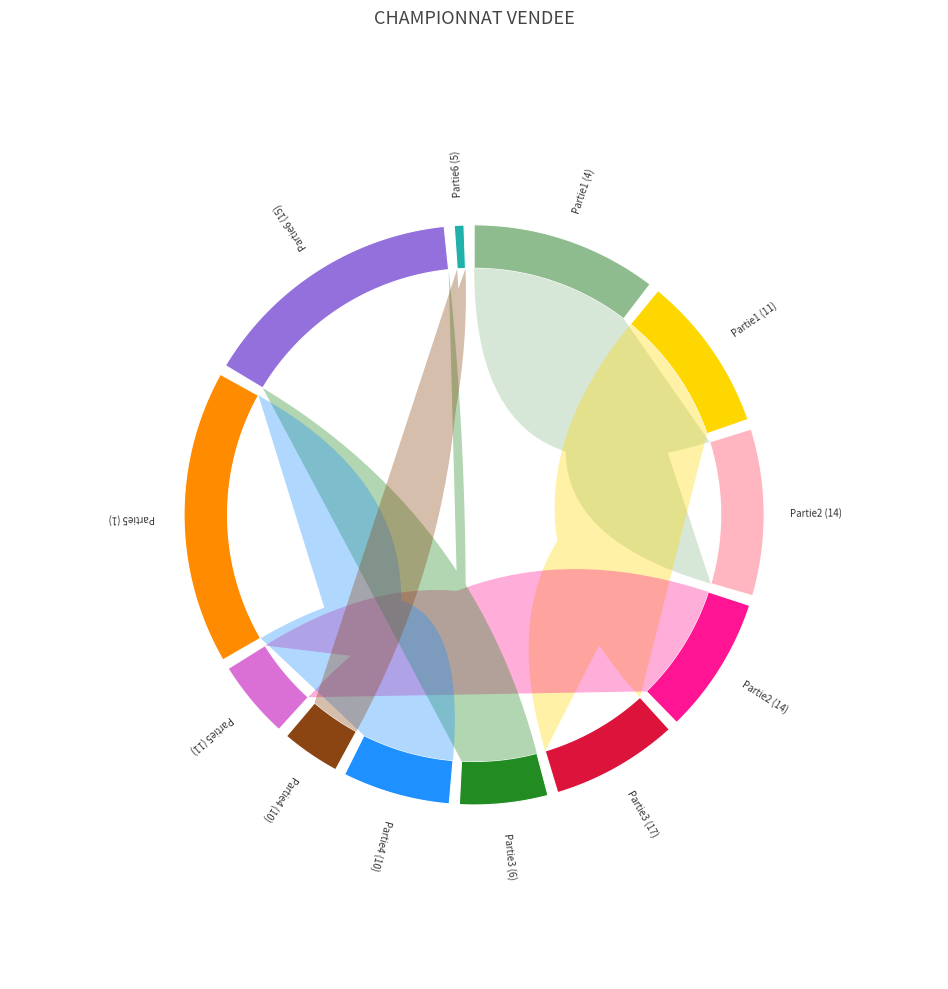

How many slices are in this pie chart?

12